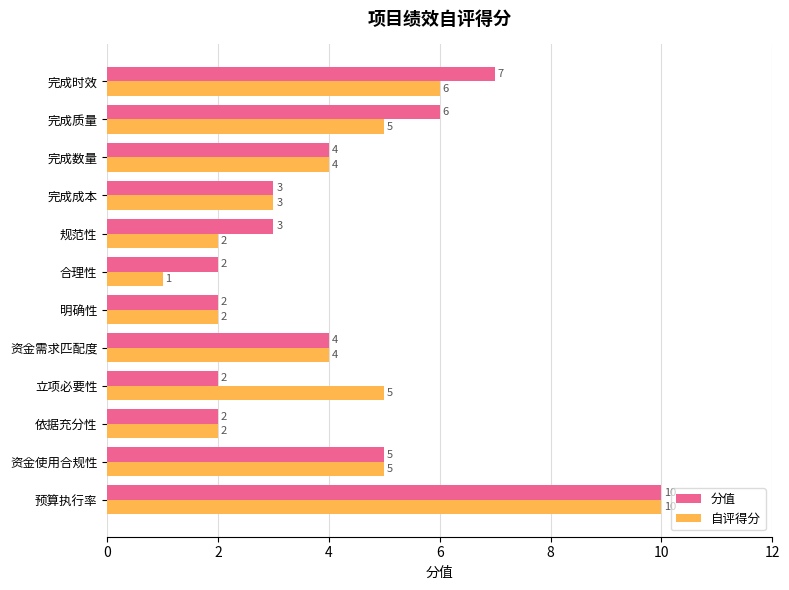

Which series changed the most between 依据充分性 and 立项必要性?

自评得分